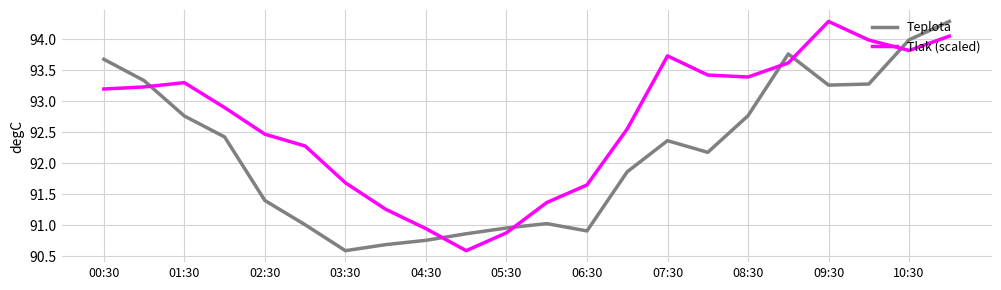

What are all the series names shown in the legend?

Teplota, Tlak (scaled)